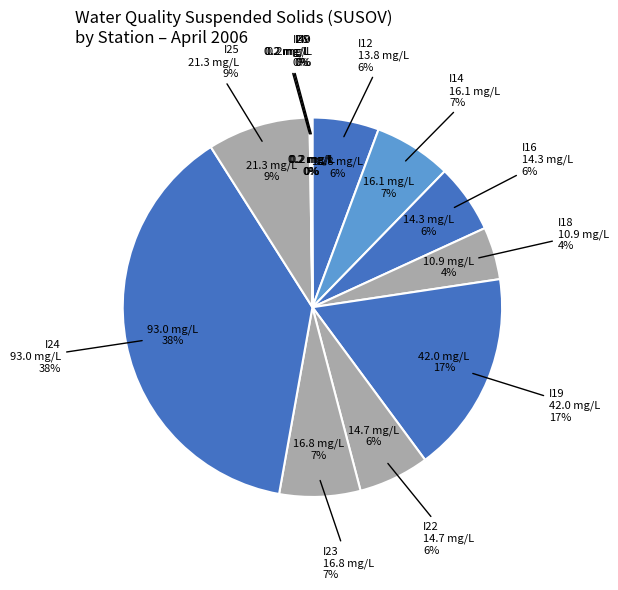

Is there any slice that represents more than half of the pie?

No